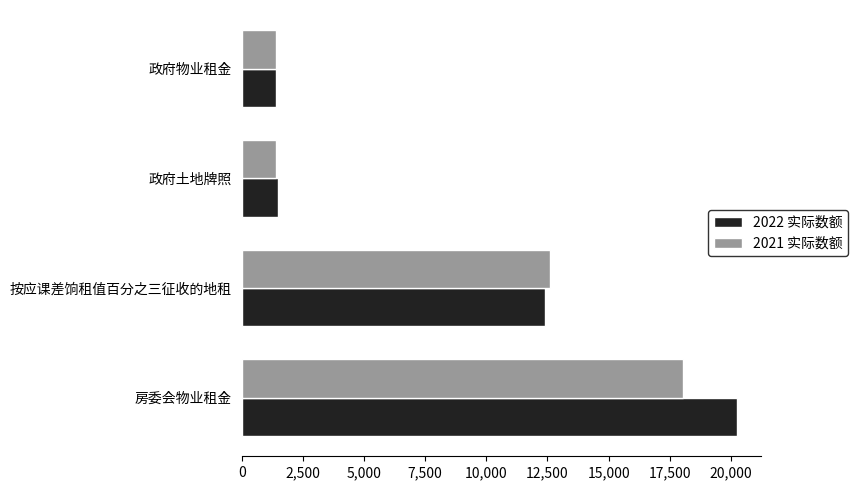

At how many categories does at least one series exceed 8134?

2